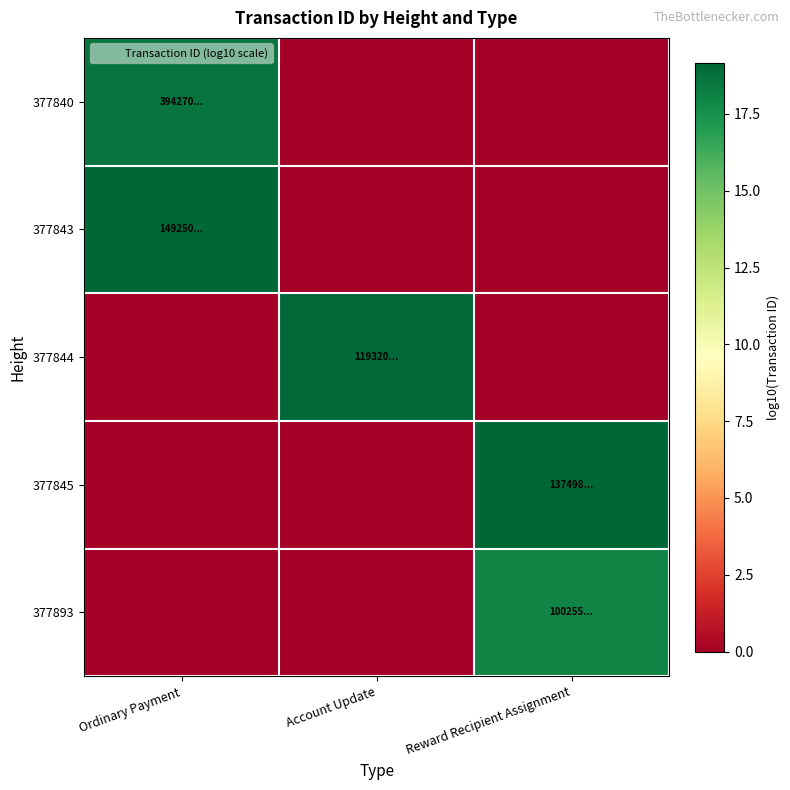

How many distinct data groups are displayed?

5